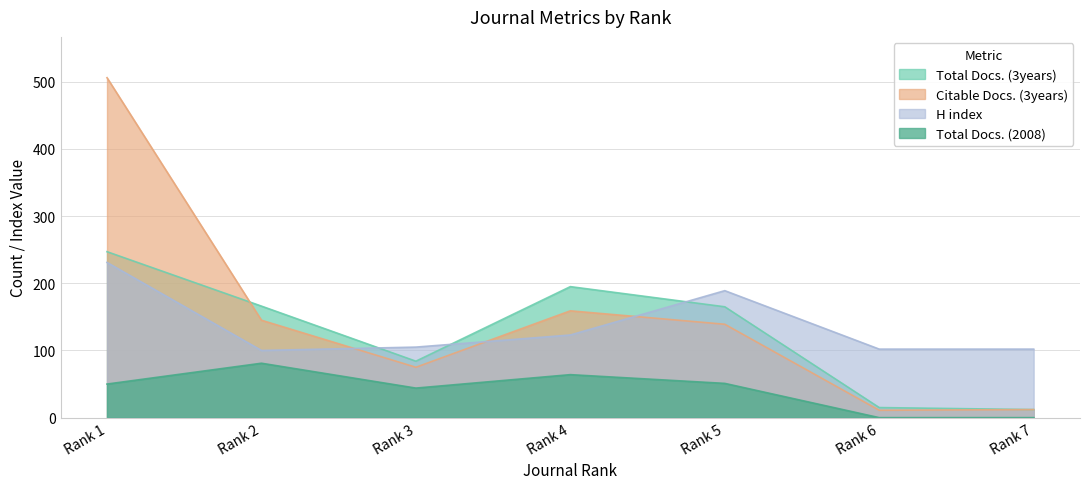

Where is the first local minimum for Citable Docs. (3years)?

Rank 3